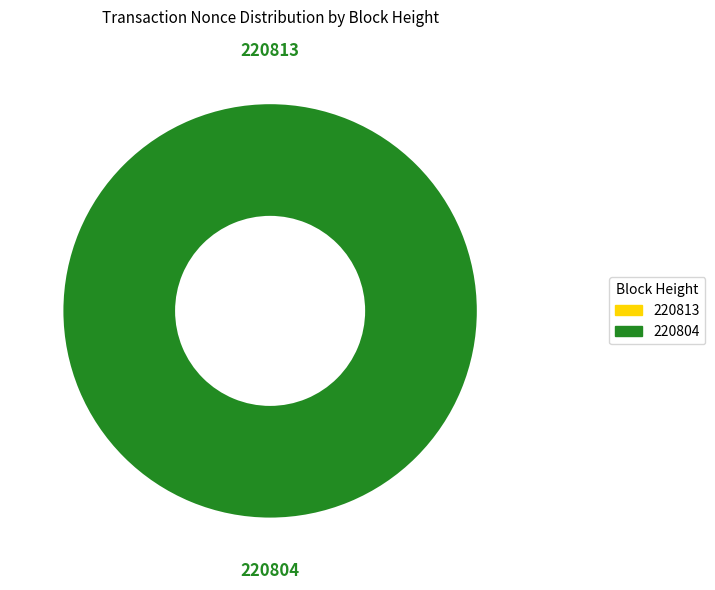

How many slices are in this pie chart?

2